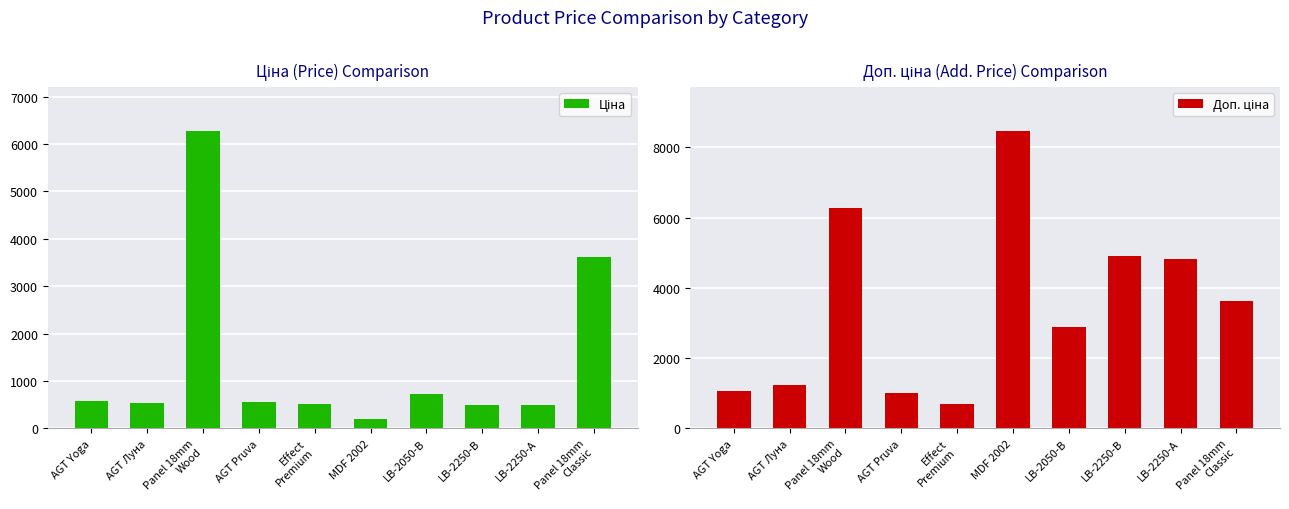

What is the maximum value shown in the chart?

8456.7